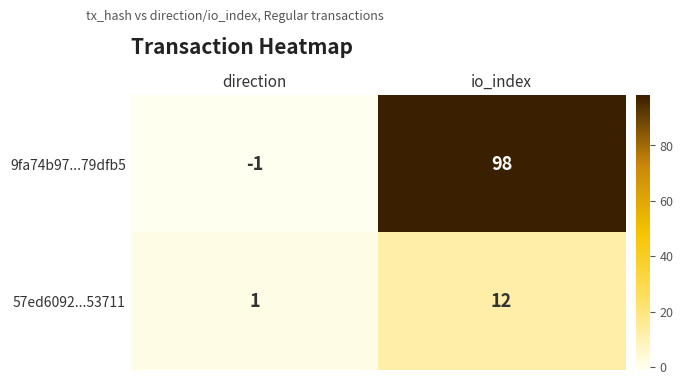

Which series has the largest total across all categories?

9fa74b97...79dfb5